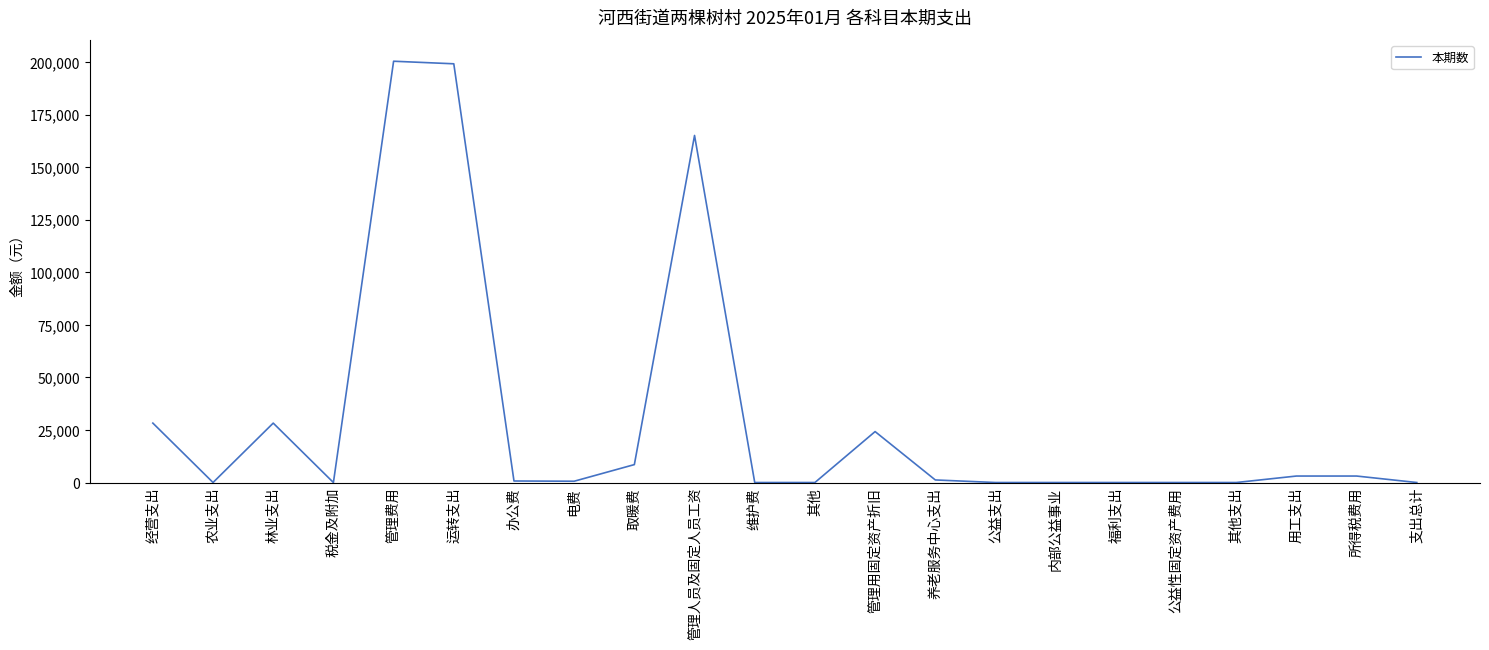

Does the chart have visible grid lines?

No